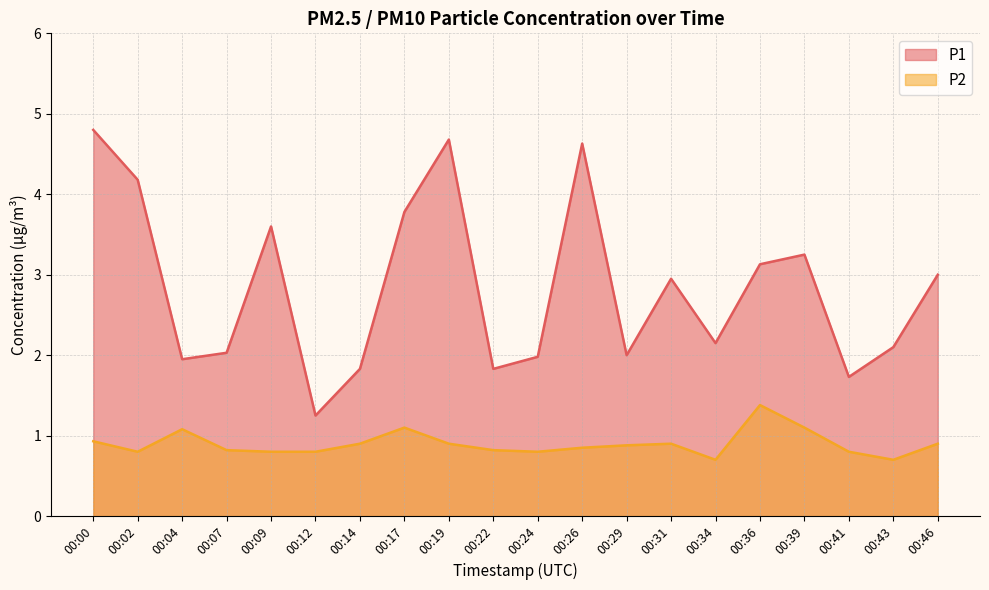

Reading left to right, what are all the values shown in this chart?

P1: 00:00=4.8	00:02=4.2	00:04=1.9	00:07=2.0	00:09=3.6	00:12=1.2	00:14=1.8	00:17=3.8	00:19=4.7	00:22=1.8	00:24=2.0	00:26=4.6	00:29=2.0	00:31=3.0	00:34=2.1	00:36=3.1	00:39=3.2	00:41=1.7	00:43=2.1	00:46=3.0
P2: 00:00=0.9	00:02=0.8	00:04=1.1	00:07=0.8	00:09=0.8	00:12=0.8	00:14=0.9	00:17=1.1	00:19=0.9	00:22=0.8	00:24=0.8	00:26=0.8	00:29=0.9	00:31=0.9	00:34=0.7	00:36=1.4	00:39=1.1	00:41=0.8	00:43=0.7	00:46=0.9